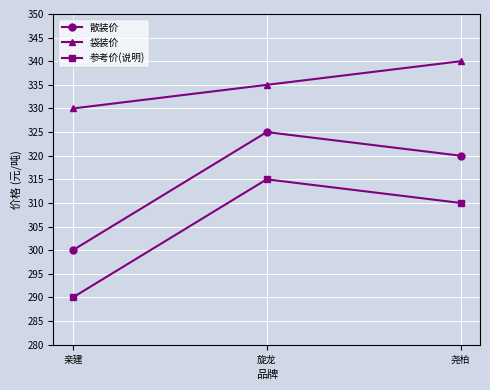

At which label does 散装价 reach its minimum?

亲建